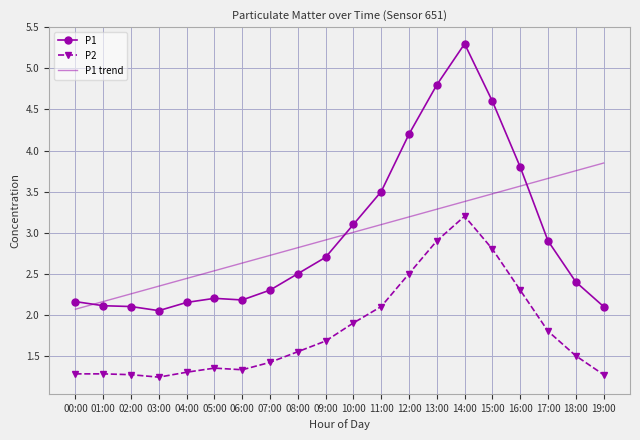

After their last crossing, which series has the higher values: P1 trend or P1?

P1 trend